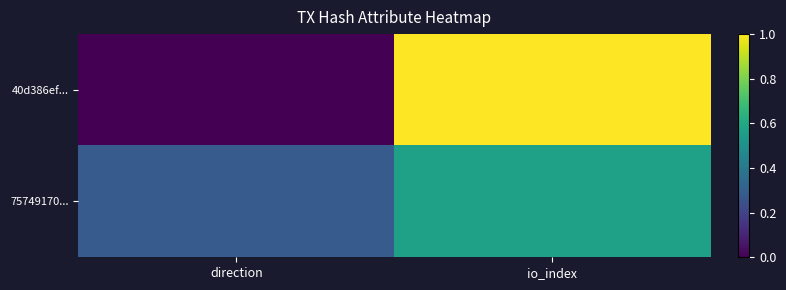

What is the total value across all series at io_index?

1.6